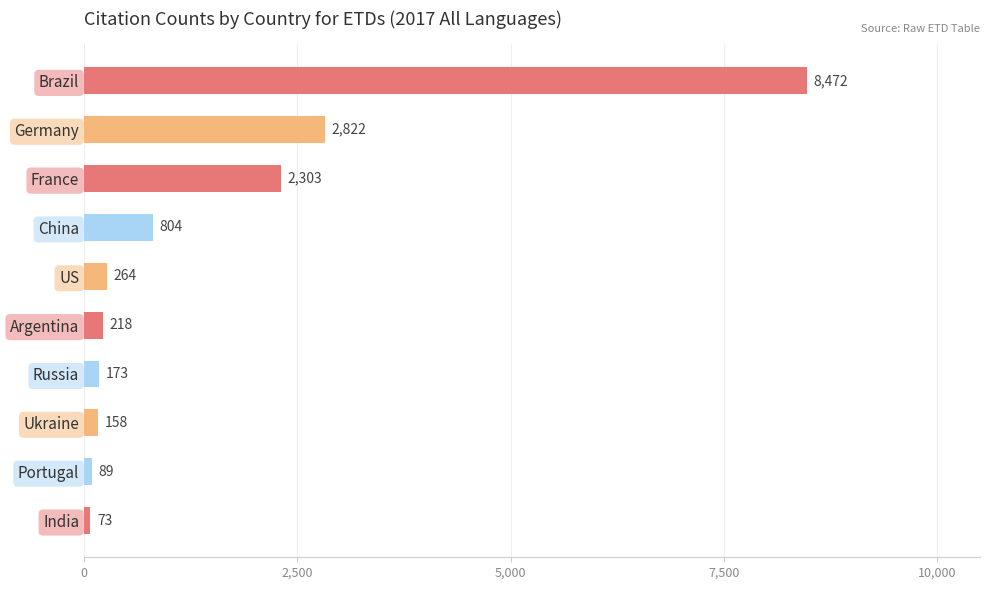

Reading top to bottom, list all the values displayed in this chart.

Brazil=8472	Germany=2822	France=2303	China=804	US=264	Argentina=218	Russia=173	Ukraine=158	Portugal=89	India=73